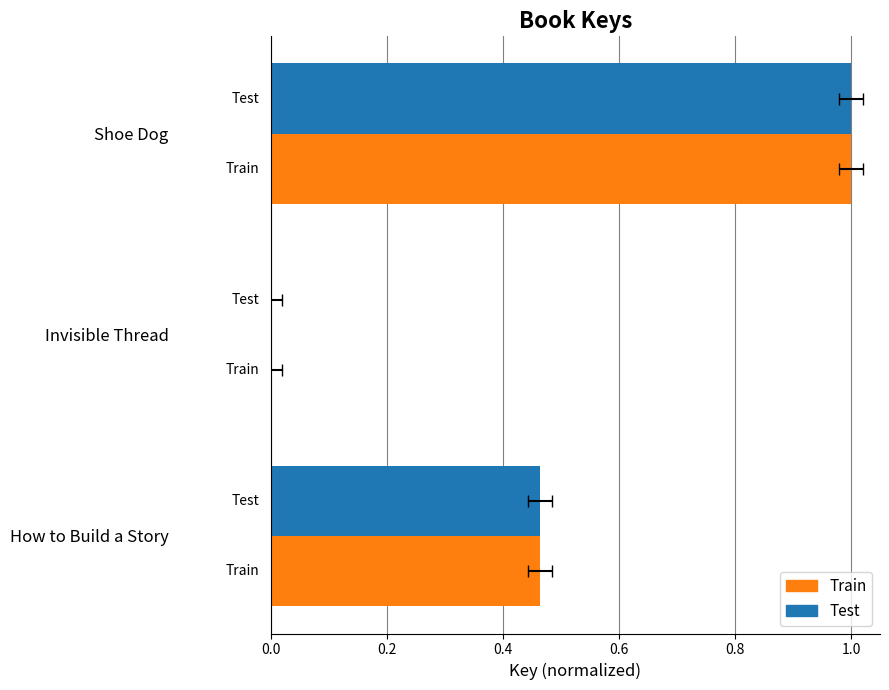

Which has a higher value, Invisible Thread or Shoe Dog?

Shoe Dog